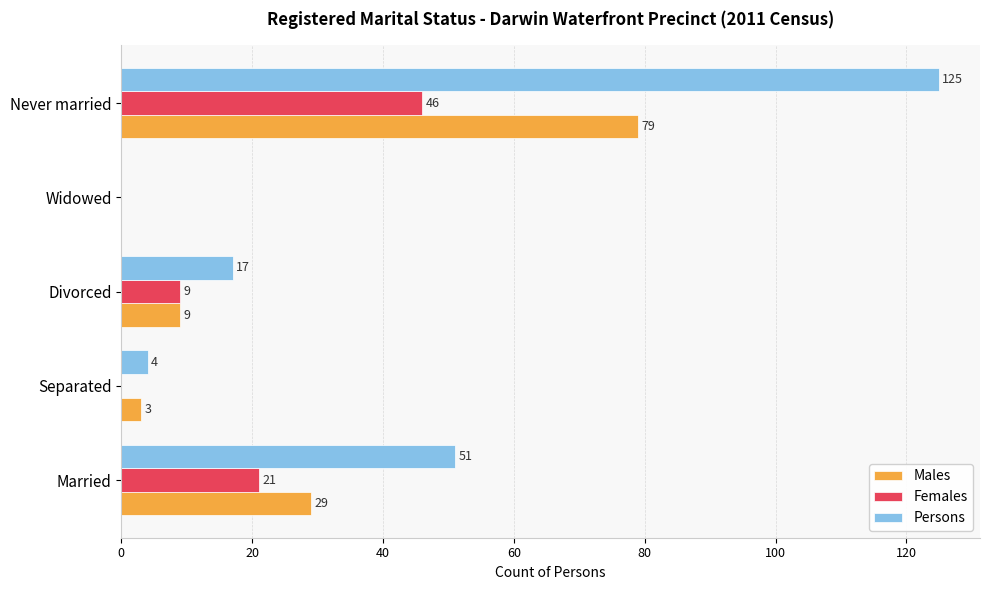

What is the sum of the Females values at Widowed and Married?

21